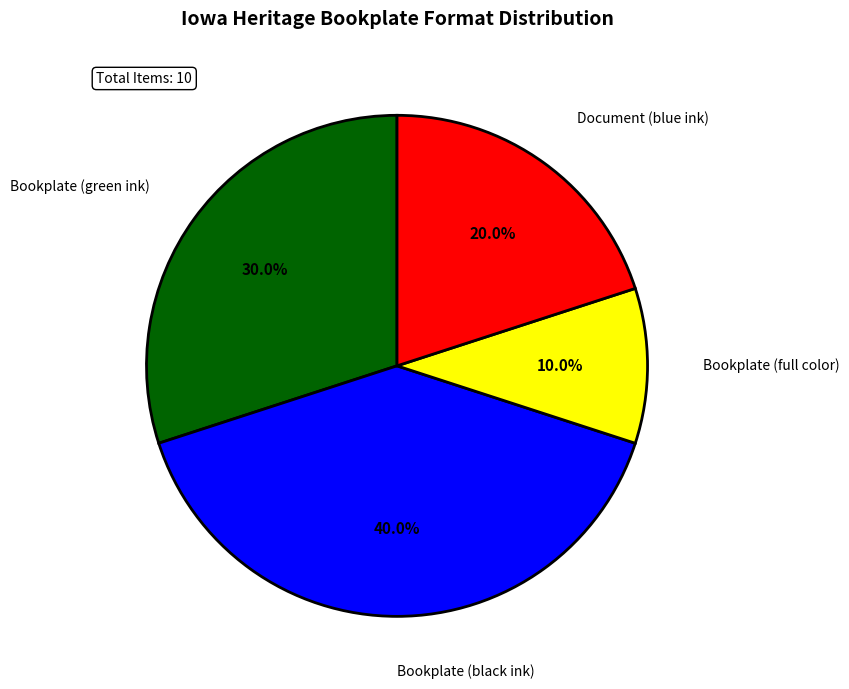

Is there any slice that represents more than half of the pie?

No